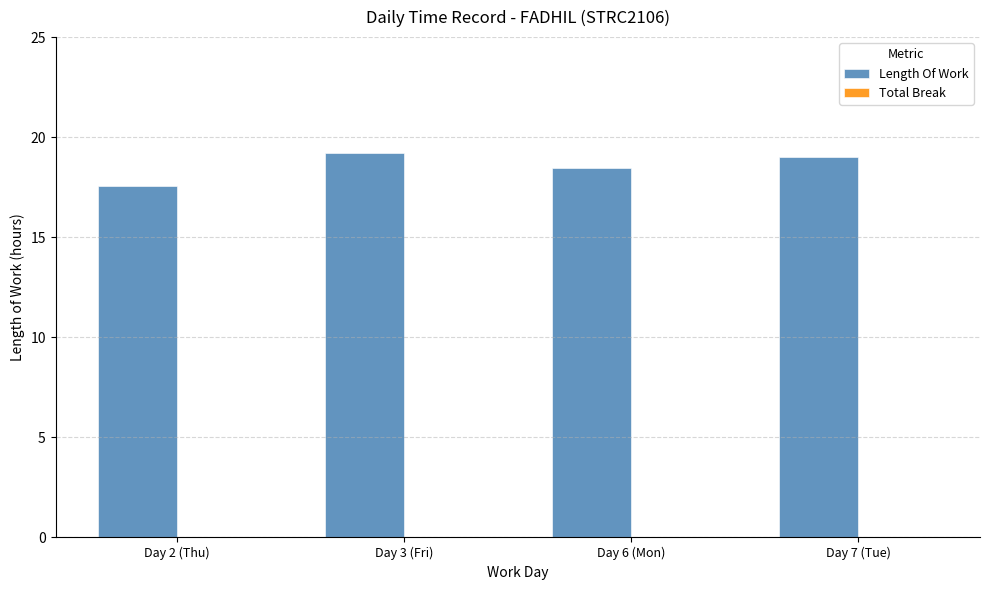

Approximately how many times larger is the value at Day 2 (Thu) compared to Day 6 (Mon)?

0.9